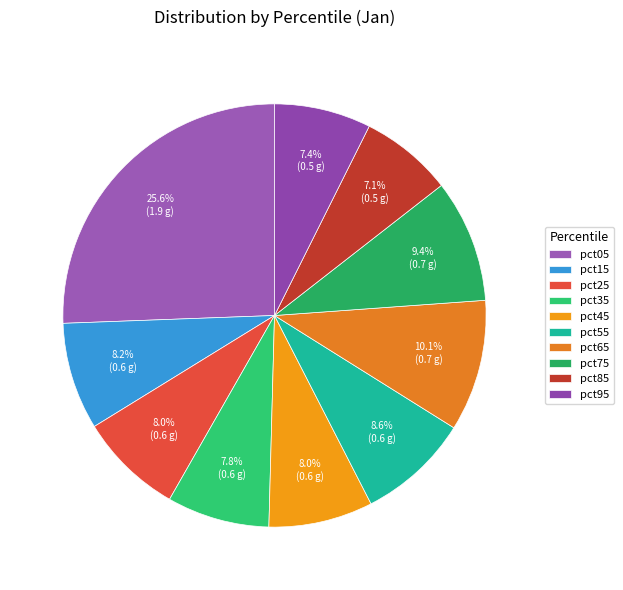

To the nearest percent, what is the combined percentage of pct45 and pct55?

17%